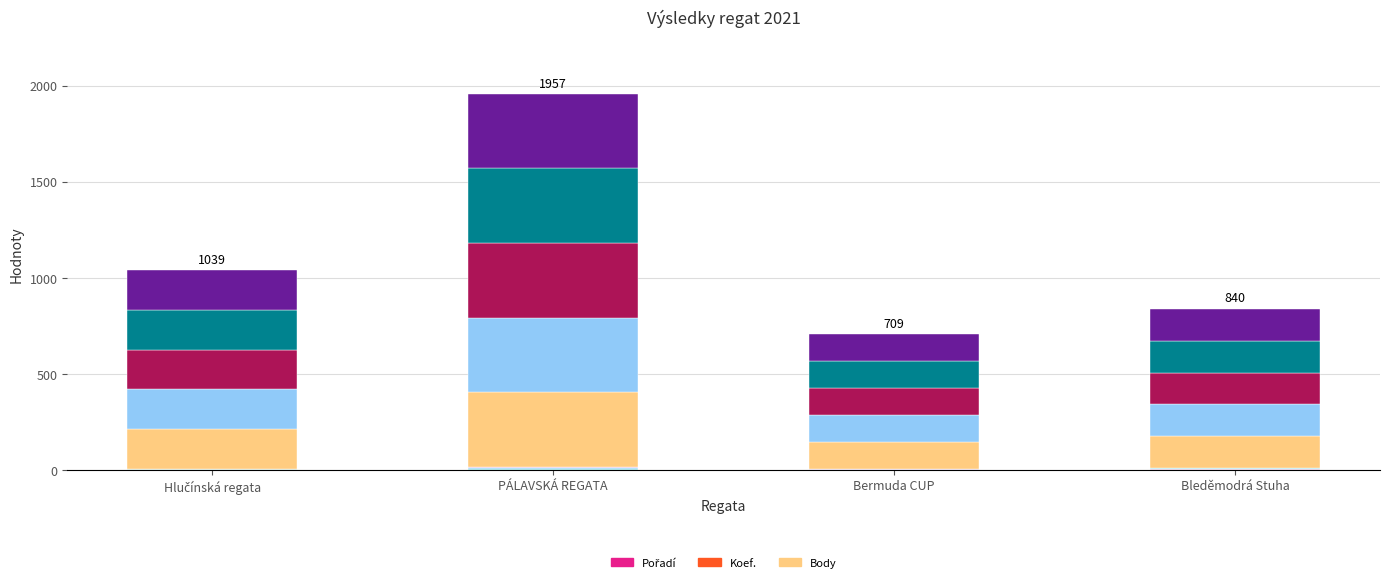

Count the Pořadí (part 1) values in the range 1 to 2.

3